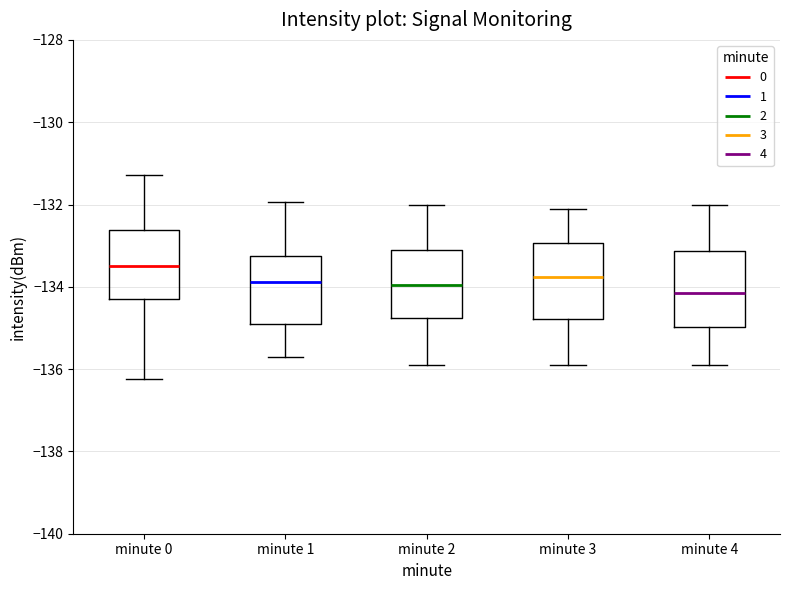

Reading left to right, read every box against the y-axis: the position of its median line, the range the box covers, and the ends of its whiskers. The values are not printed on the chart, so give them approximately, as read against the axis.

minute 0: median -133.4, box -134.4 to -132.6, whiskers -136.2 to -131.2
minute 1: median -133.8, box -134.8 to -133.2, whiskers -135.8 to -132.0
minute 2: median -134.0, box -134.8 to -133.0, whiskers -135.8 to -132.0
minute 3: median -133.8, box -134.8 to -133.0, whiskers -135.8 to -132.0
minute 4: median -134.2, box -135.0 to -133.2, whiskers -135.8 to -132.0